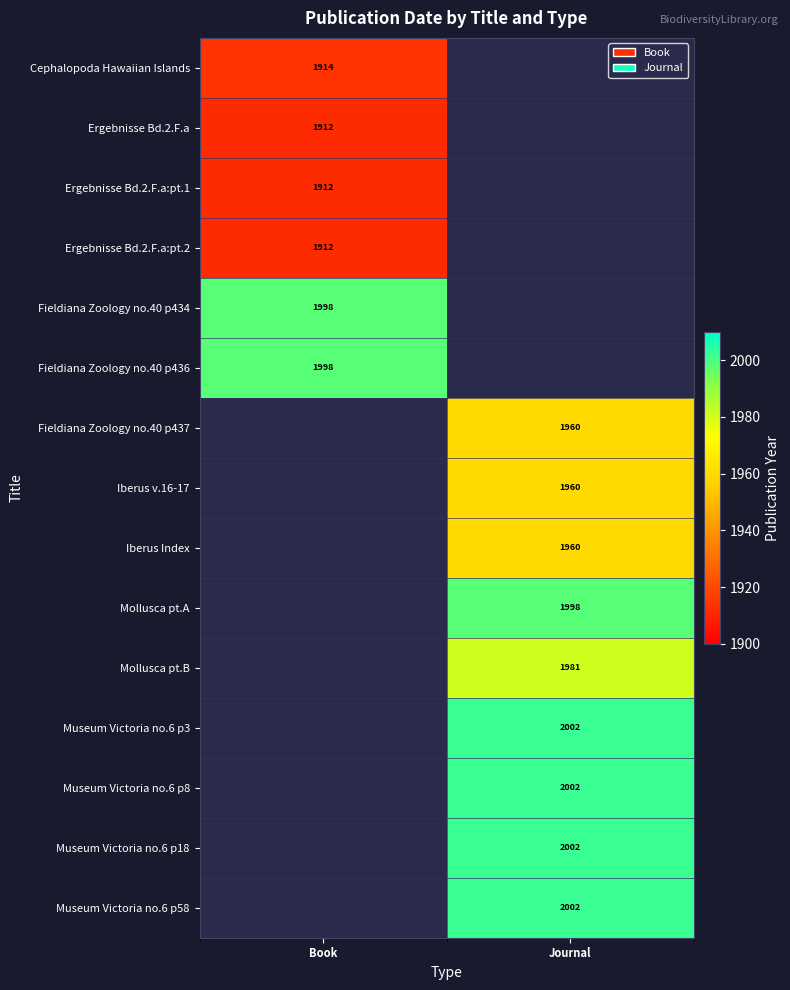

Between Book and Journal, which is larger?

Journal